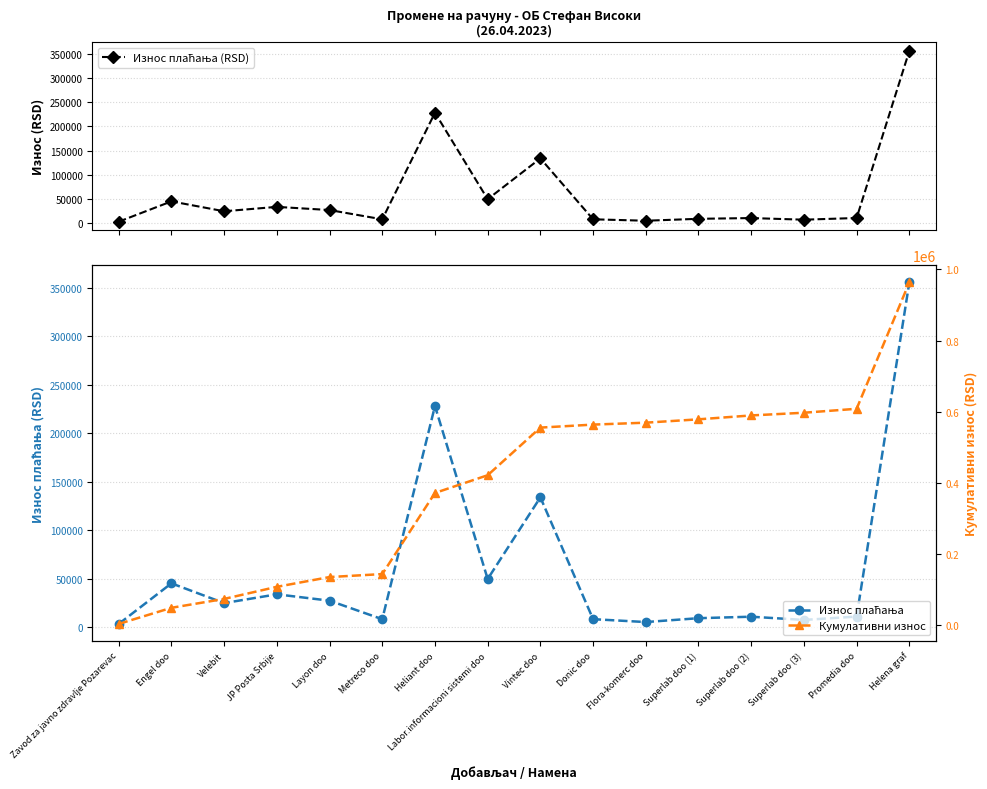

Rank the series at Superlab doo (3) from highest to lowest value.

Кумулативни износ, Износ плаћања (RSD), Износ плаћања